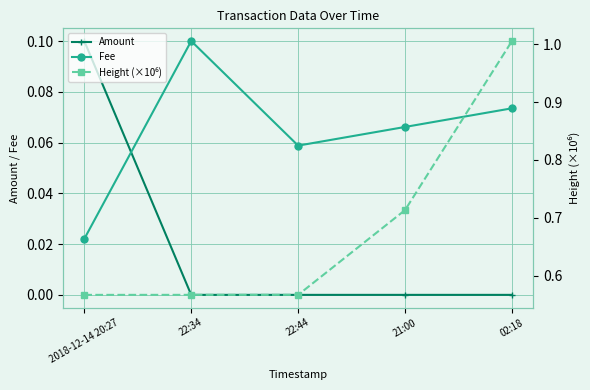

Where is Amount nearest to the value 0?

22:34